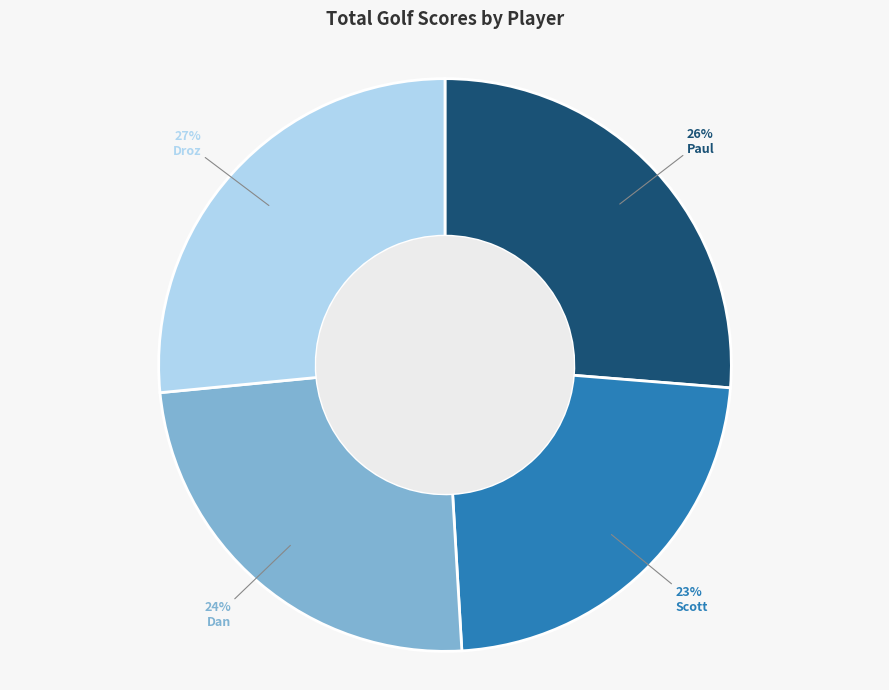

What is the ratio of the value at Droz to the value at Dan?

1.1